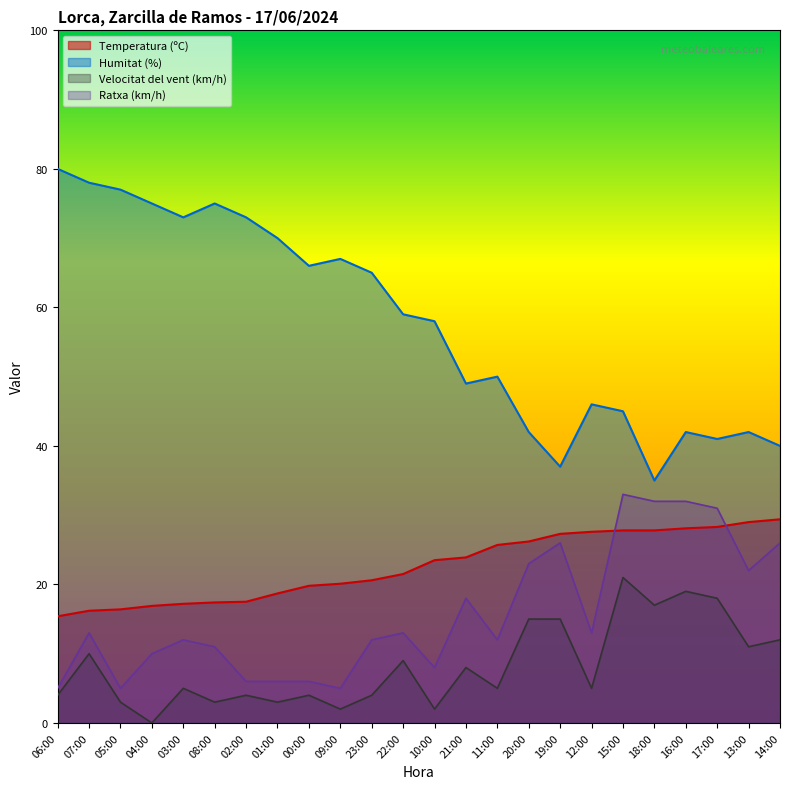

Which series has the largest range (max minus min)?

Humitat (%)